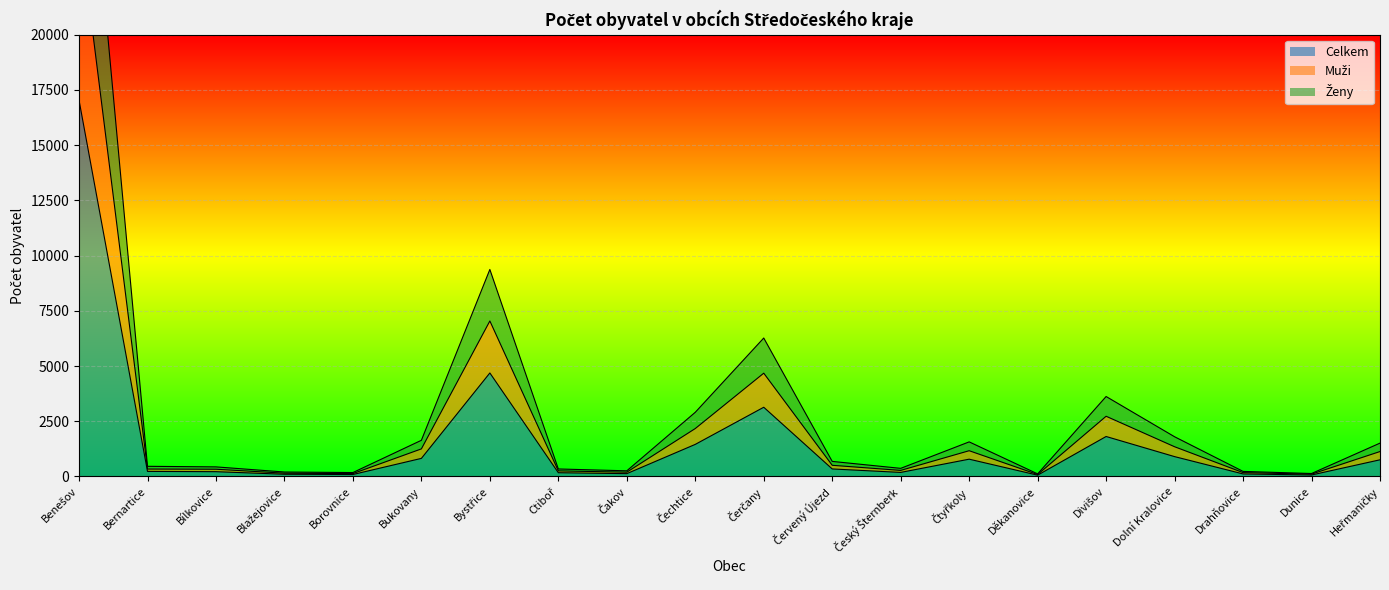

In Ženy, how many points are higher than both neighbors (excluding endpoints)?

4